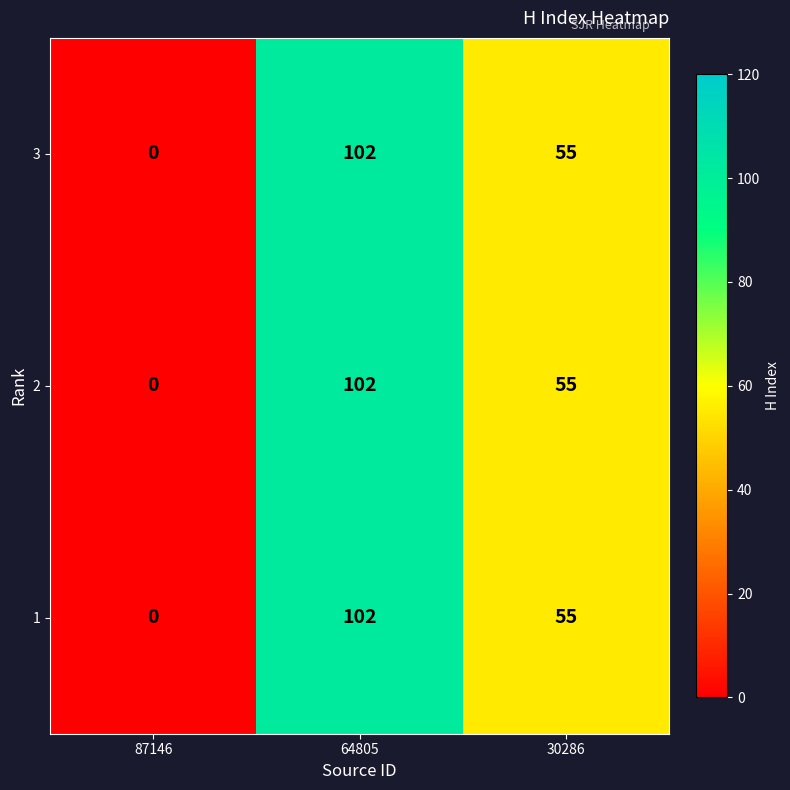

At which category is the sum across all series the highest?

64805